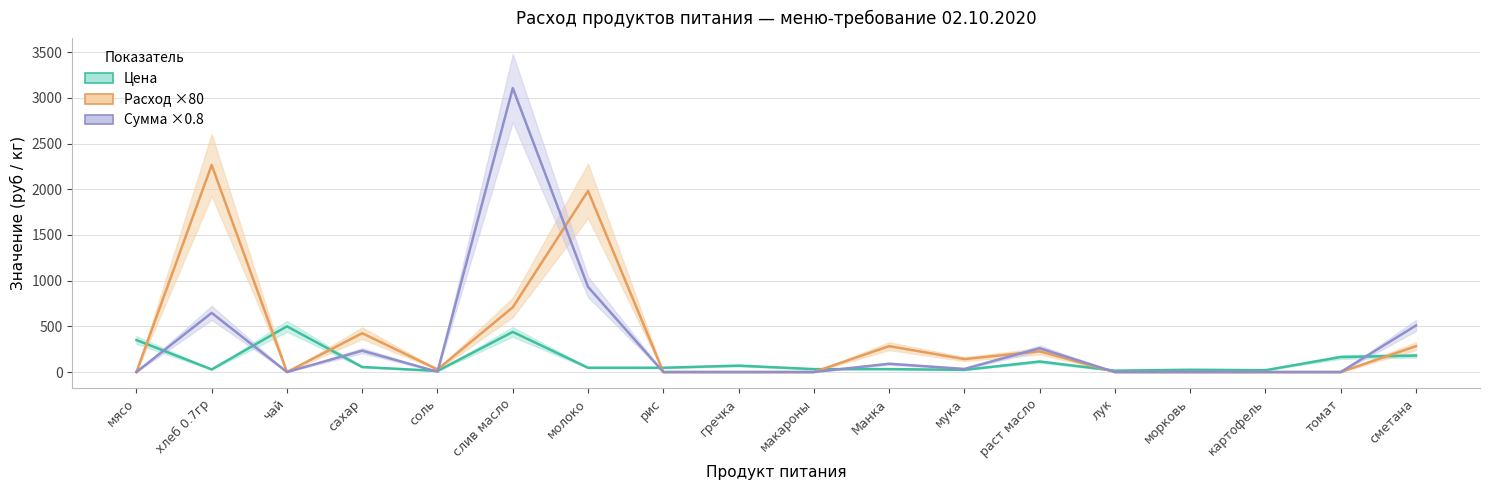

What is the difference between the second highest and minimum values in the Расход ×80 series?

1982.4